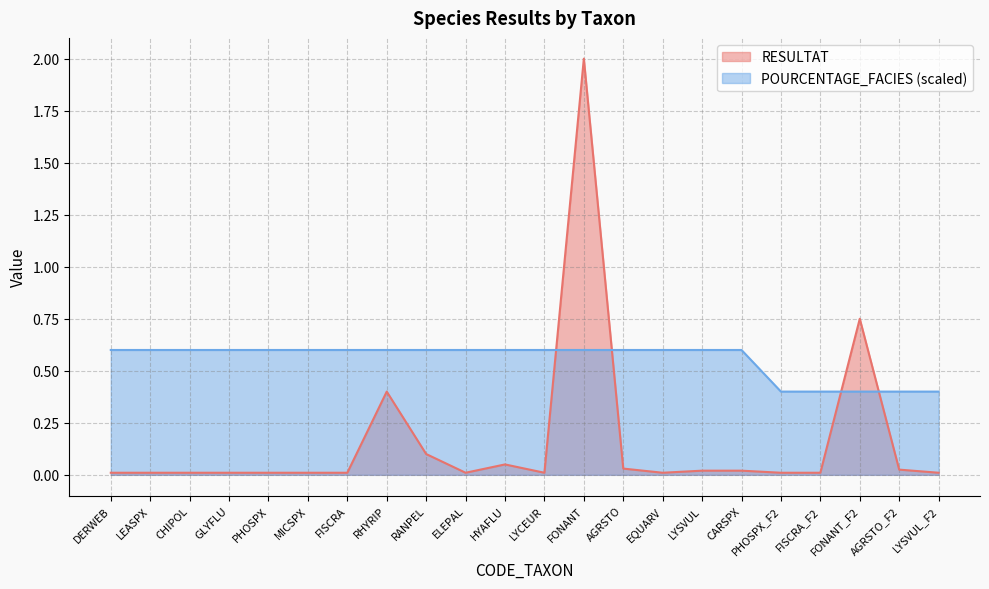

True or false: RESULTAT and POURCENTAGE_FACIES cross at least once.

True